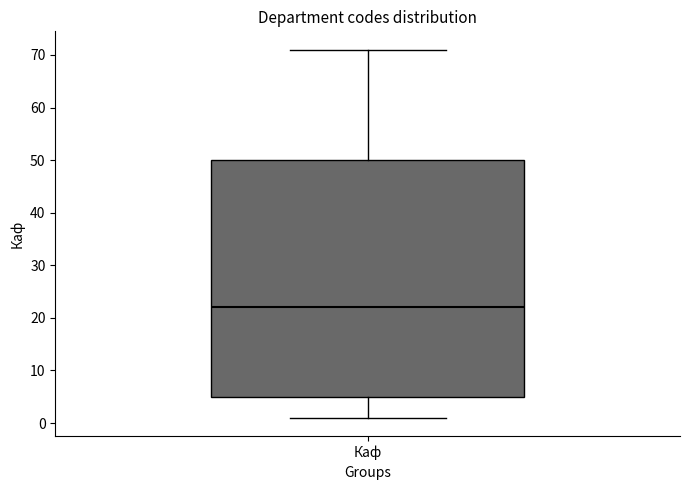

Where is the upper edge of the box for Каф on the y-axis? The values are not printed on the chart, so give them approximately, as read against the axis.

50